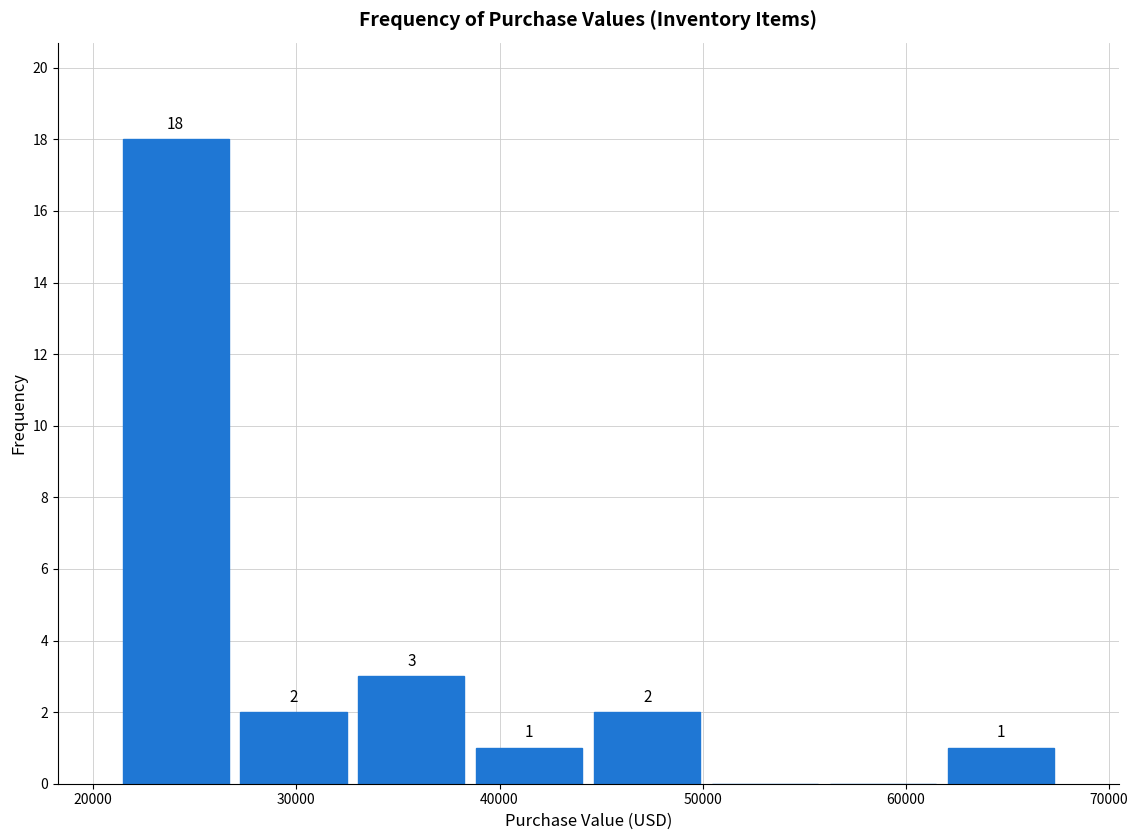

Which range on the x-axis has the tallest bar?

21000 to 27000